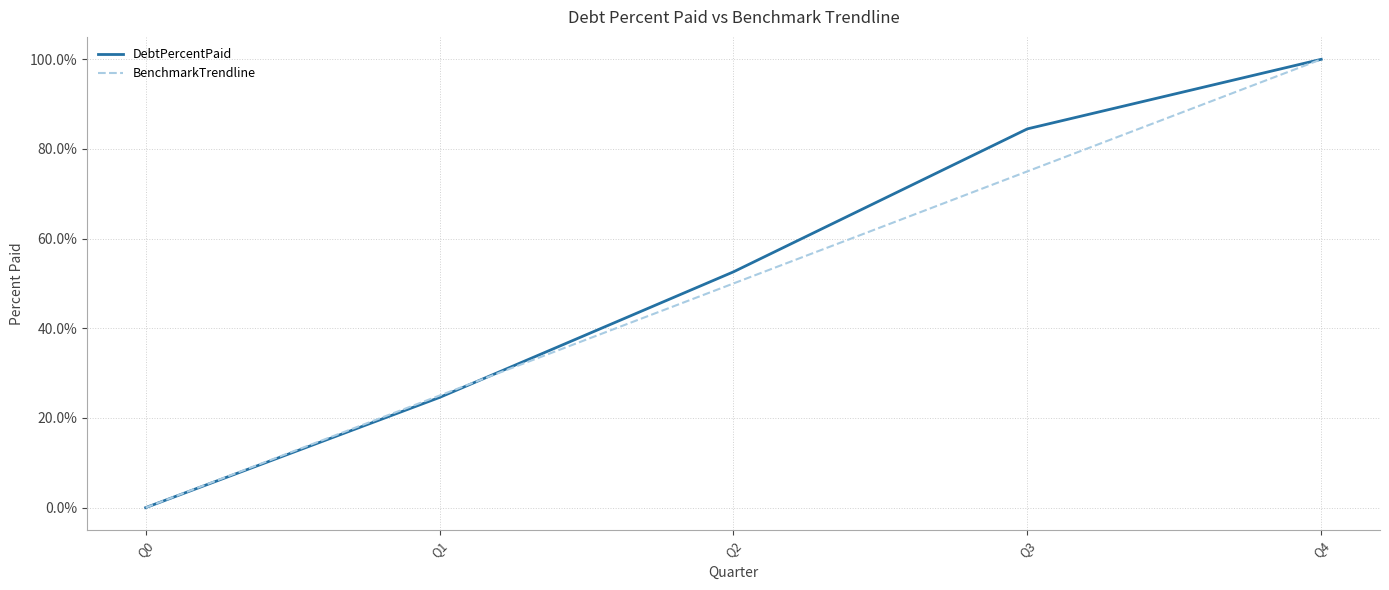

How many values in the DebtPercentPaid series exceed 52?

3